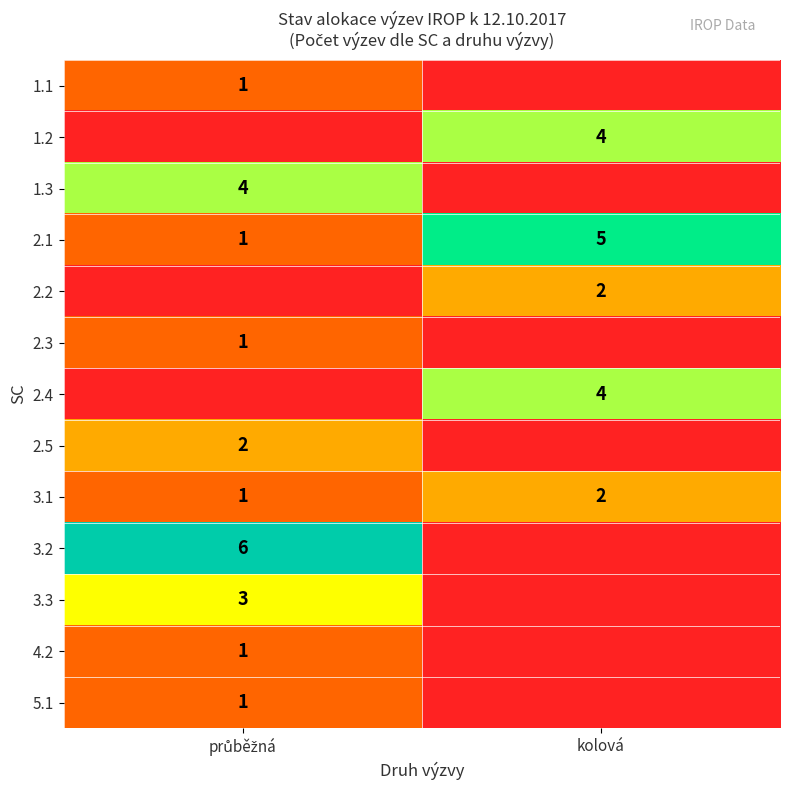

True or false: 2.2 has a value of 2 at kolová.

True